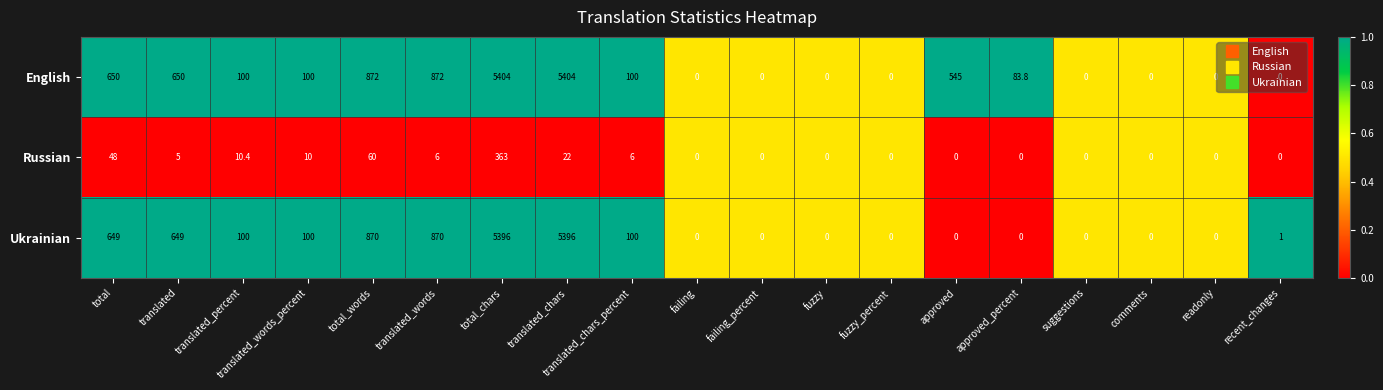

What is the difference between the second highest and minimum values in the English series?

5404.0